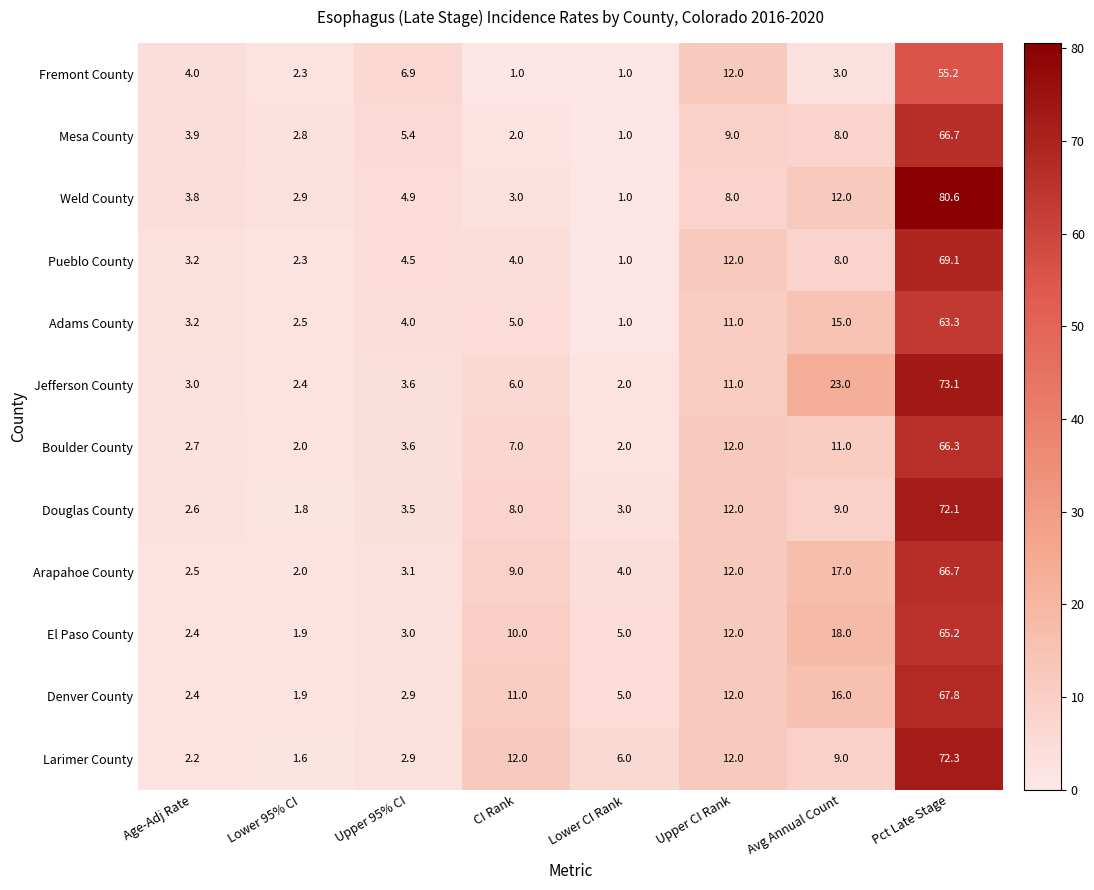

Where is Arapahoe County nearest to the value 34?

Avg Annual Count